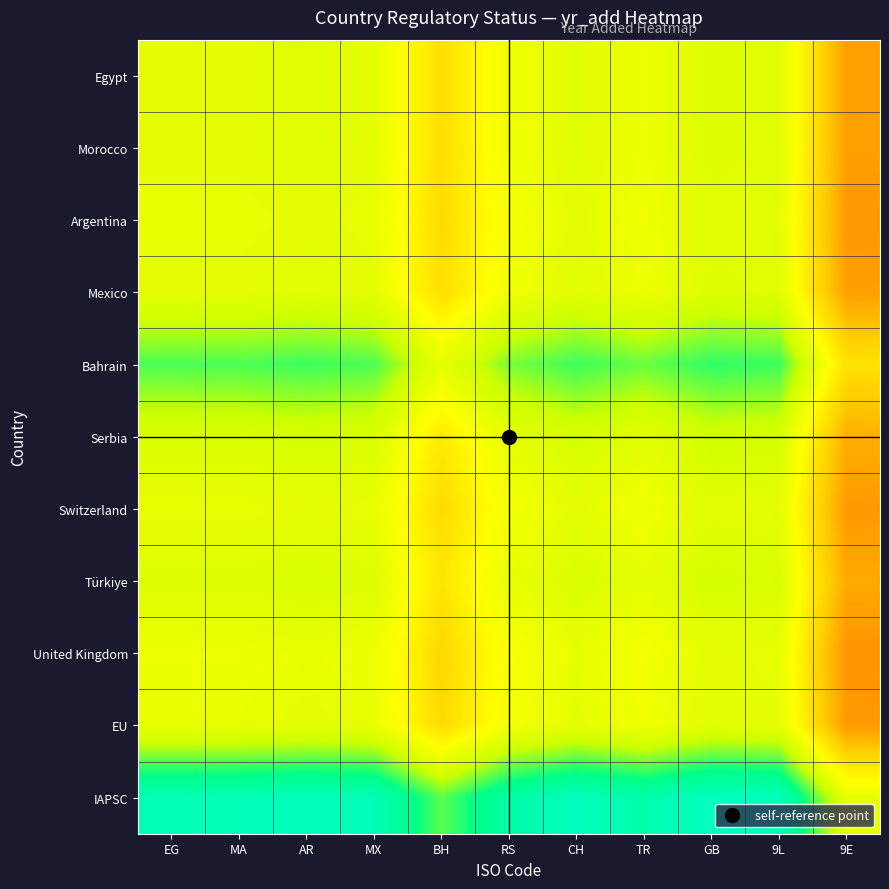

What is the minimum value shown in the chart?

1.0